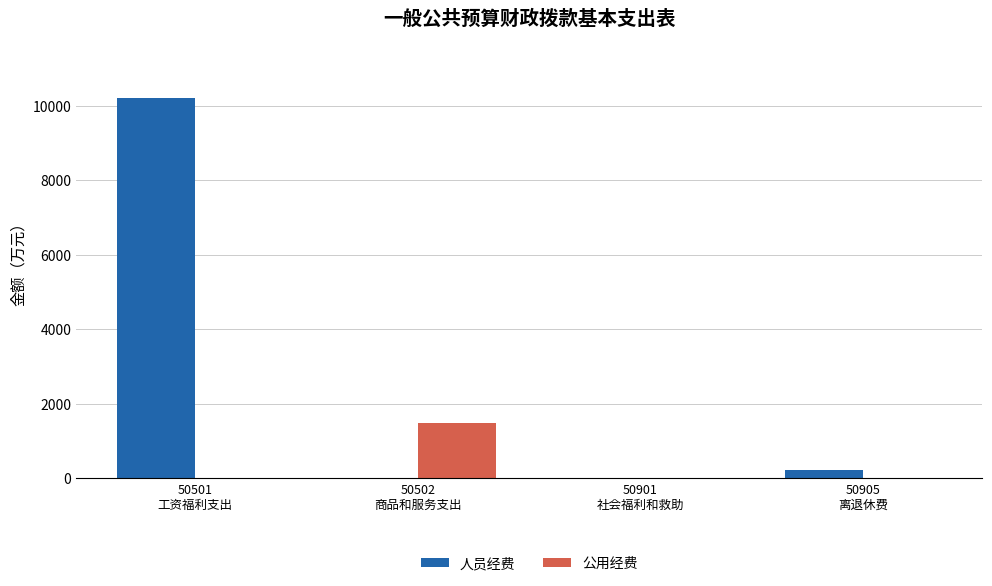

What is the approximate value of 人员经费 at 50501
工资福利支出?

10195.3